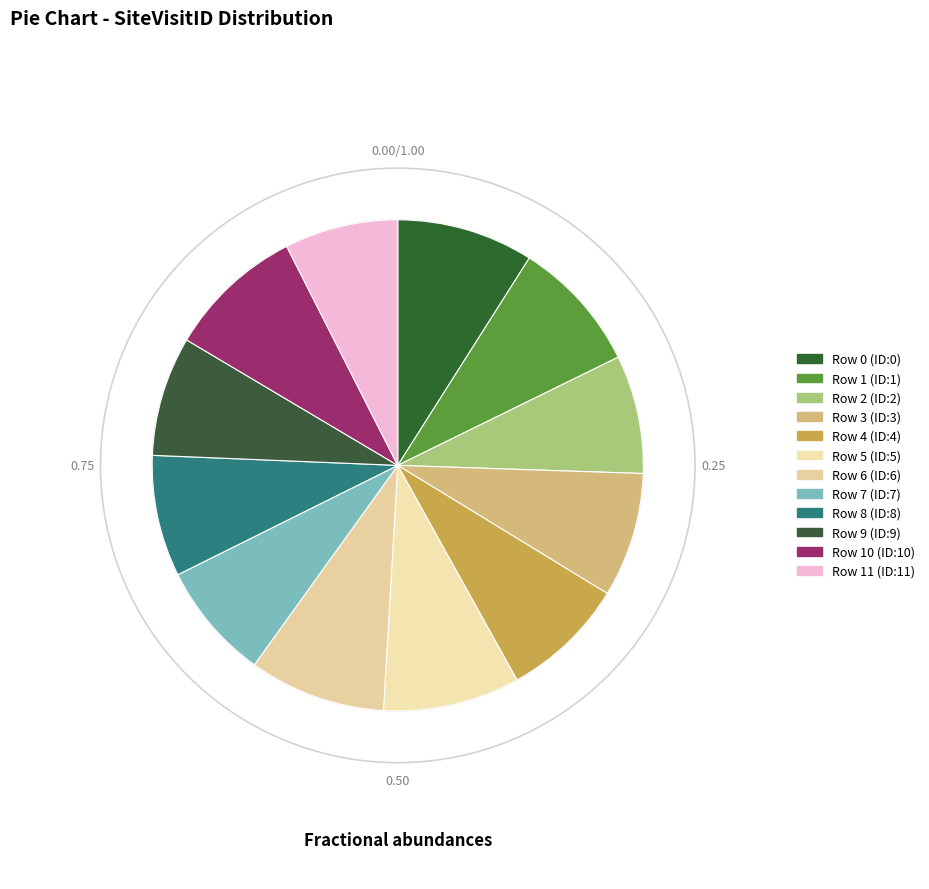

True or false: Row 9 (ID:9) accounts for 8% of the total.

True